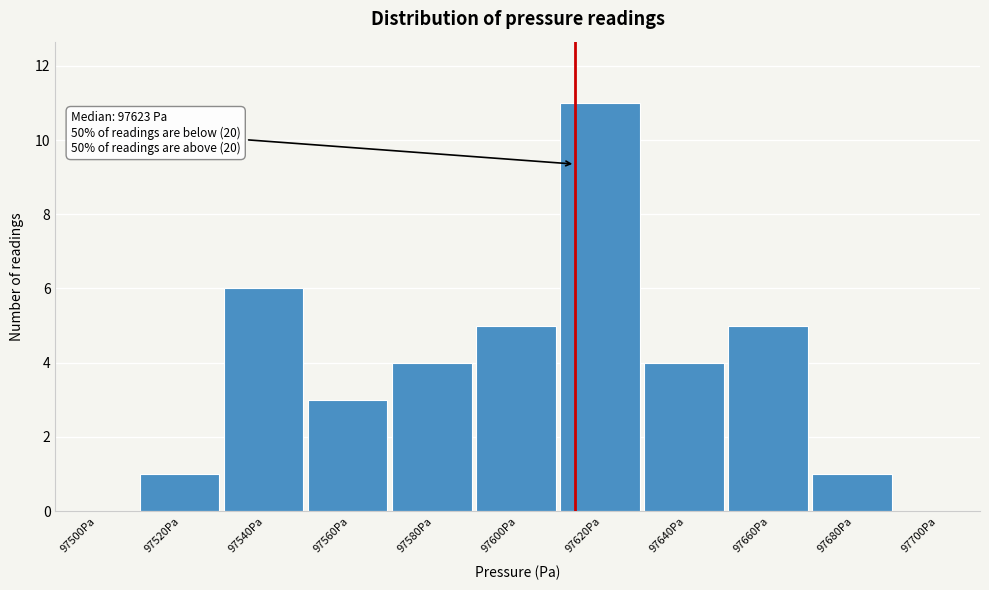

Reading right to left, transcribe all the data shown in this chart.

97700Pa=0	97680Pa=1	97660Pa=5	97640Pa=4	97620Pa=11	97600Pa=5	97580Pa=4	97560Pa=3	97540Pa=6	97520Pa=1	97500Pa=0